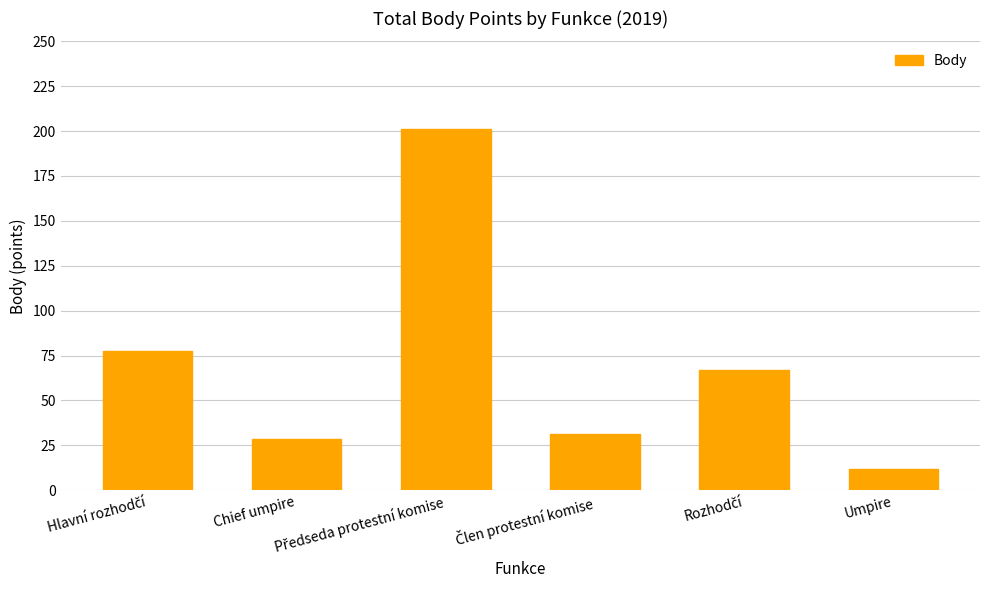

What is the difference between the maximum and minimum values?

189.0